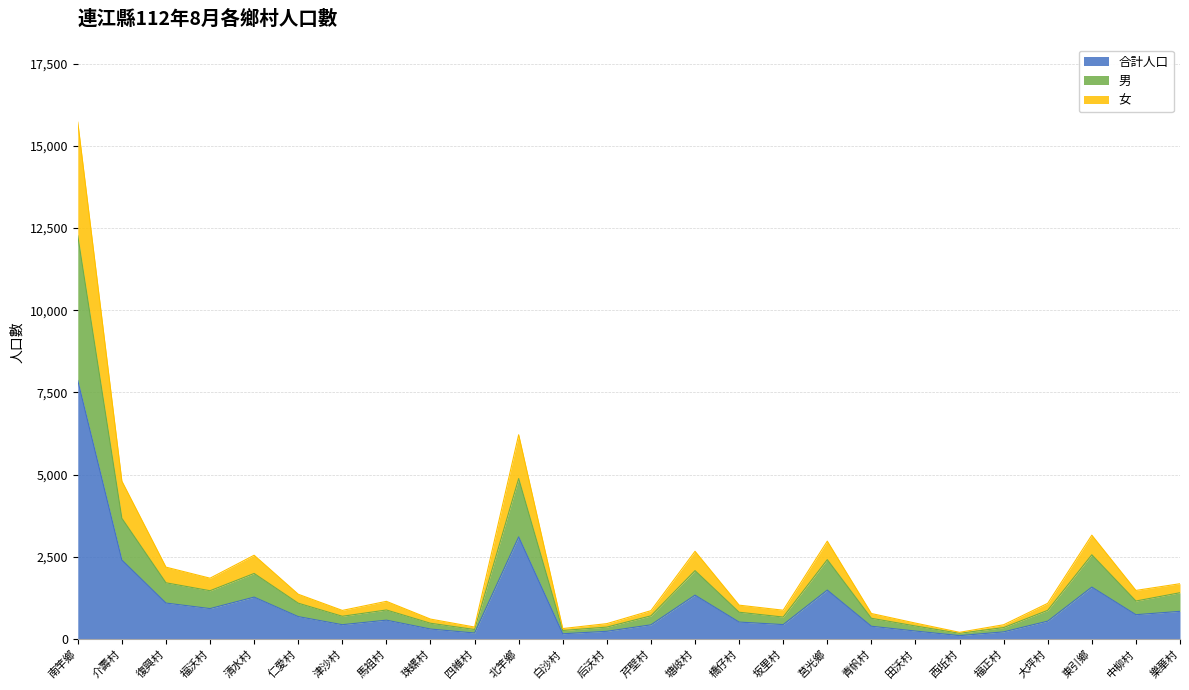

What is the total value across all series at 福沃村?

1848